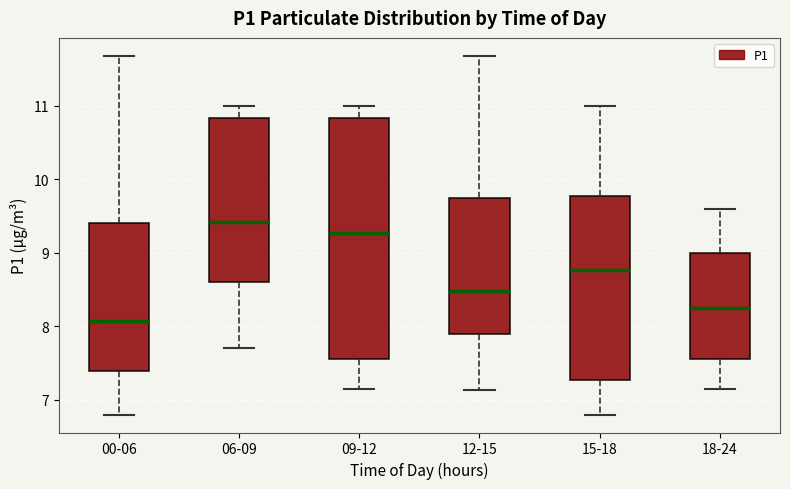

Which box is the tallest, from its lower edge to its upper edge?

09-12